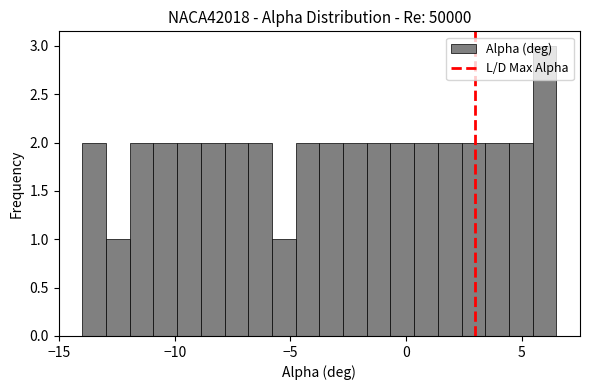

Read against the x-axis, roughly where is the centre of the tallest bar?

6.0